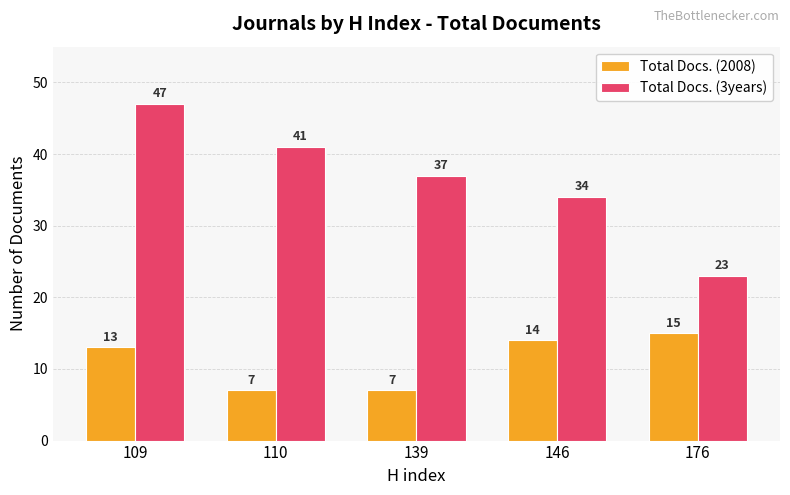

What is the difference between the maximum and minimum values in the Total Docs. (2008) series?

8